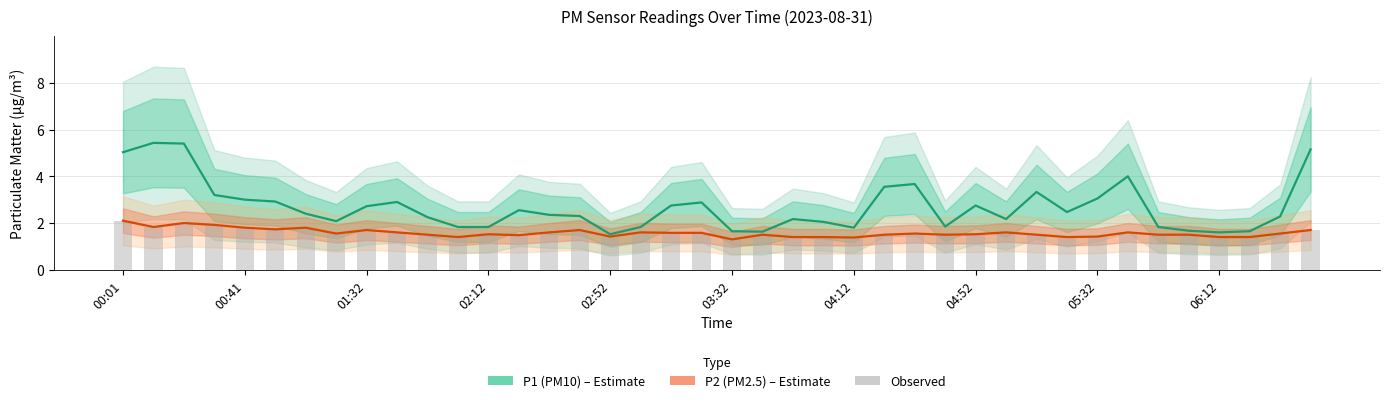

What is the difference between the maximum and second lowest values in the P2 (PM2.5) series?

0.7